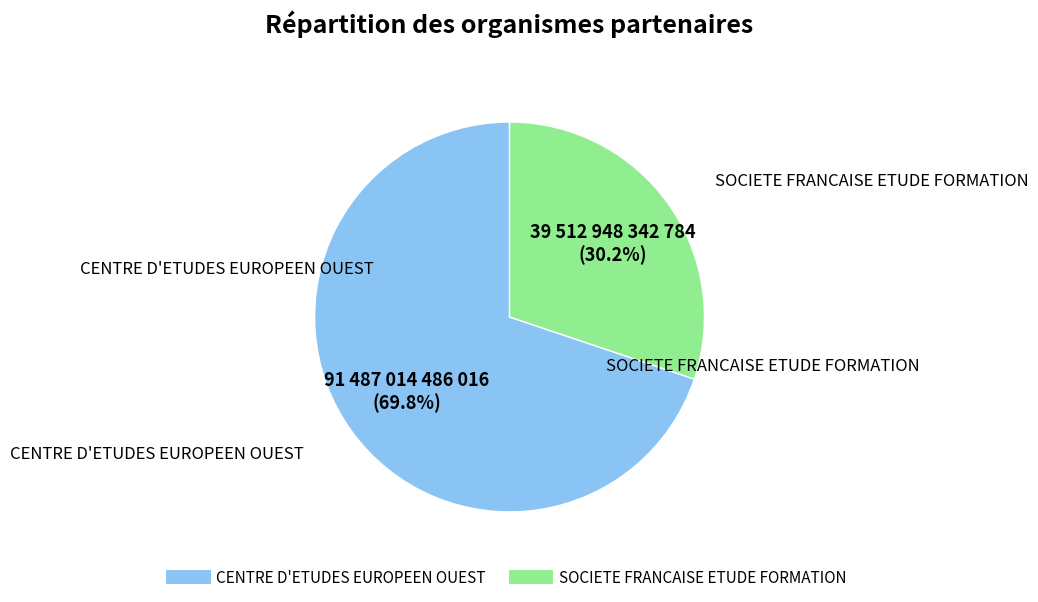

How many segments does this pie chart have?

2